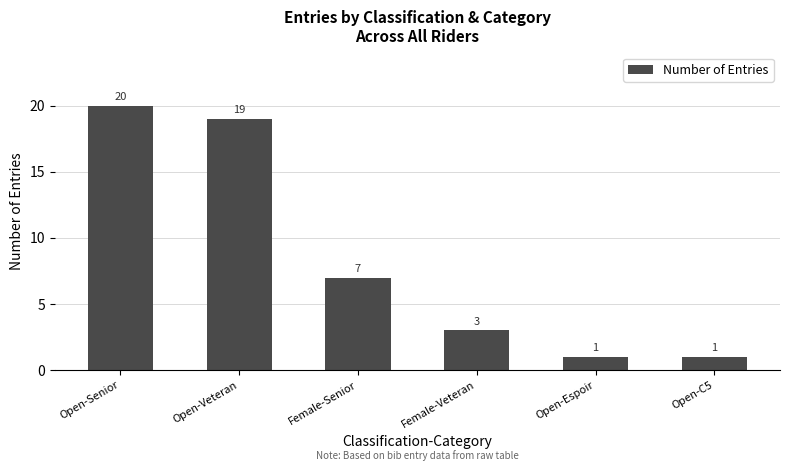

What is the label of the 6th bar from the right?

Open-Senior